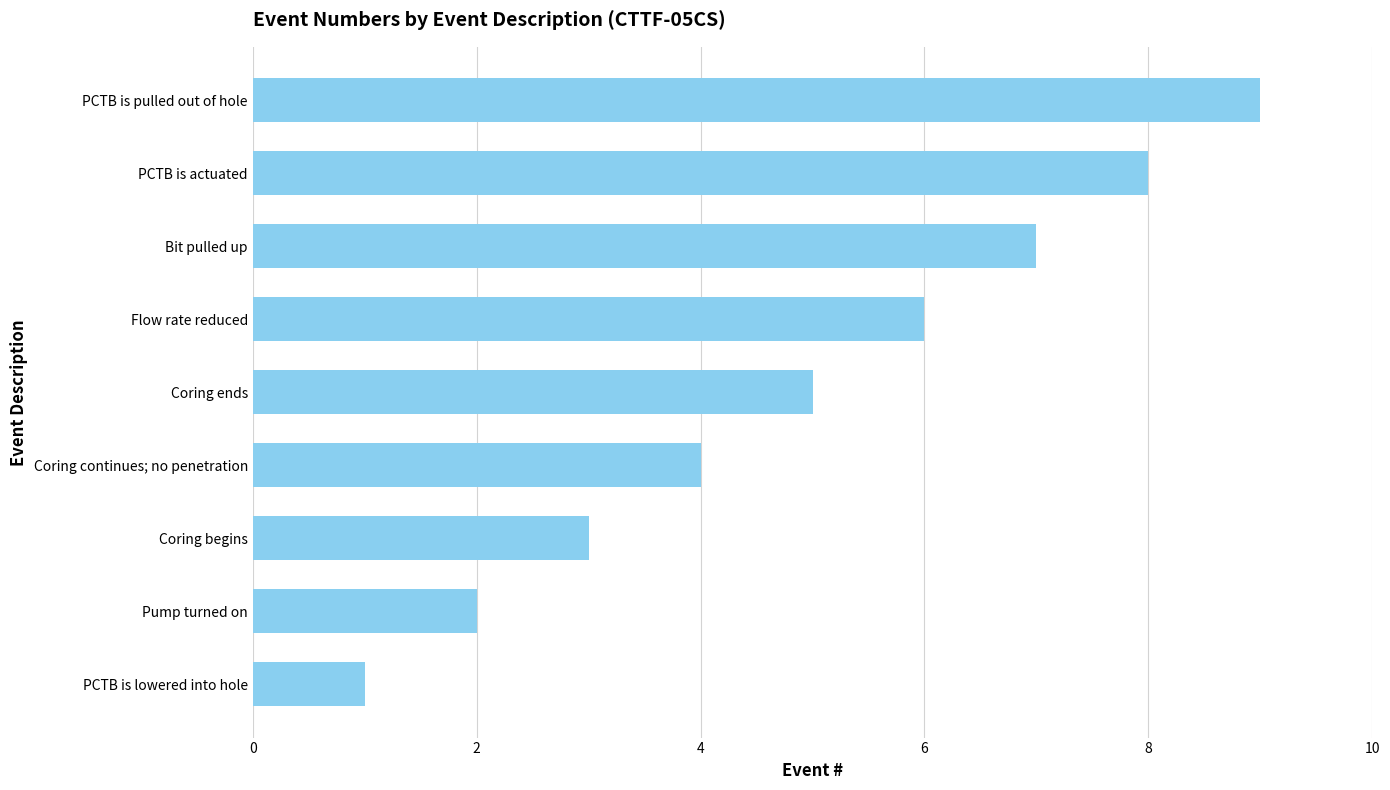

What is the smallest value displayed?

1